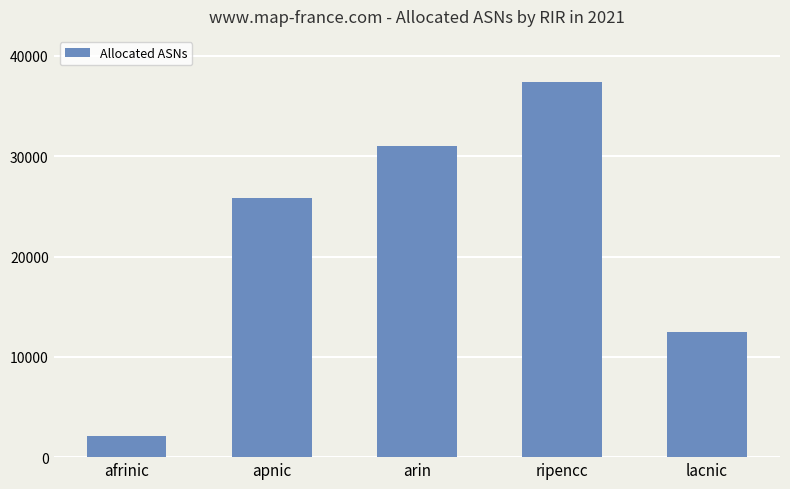

What is the change in value from afrinic to lacnic?

+10441